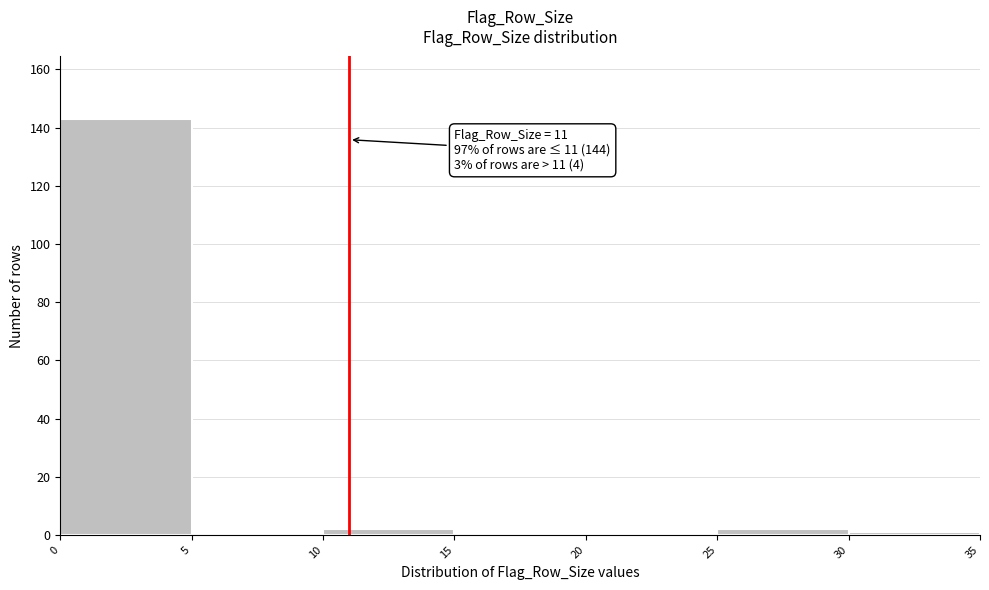

Which range on the x-axis has the tallest bar?

0 to 5